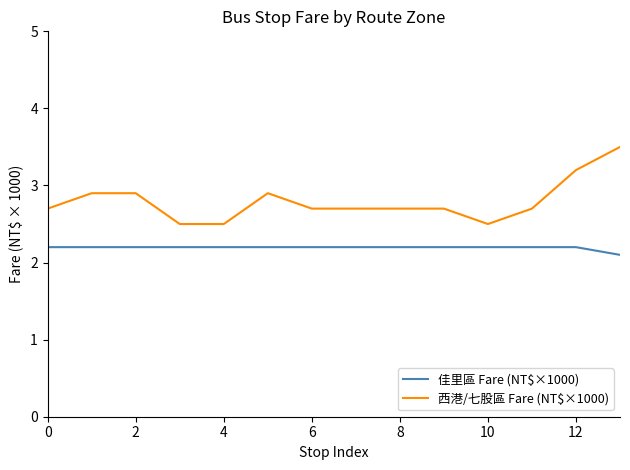

Which series has the widest spread of values?

西港/七股區 Fare (NT$×1000)